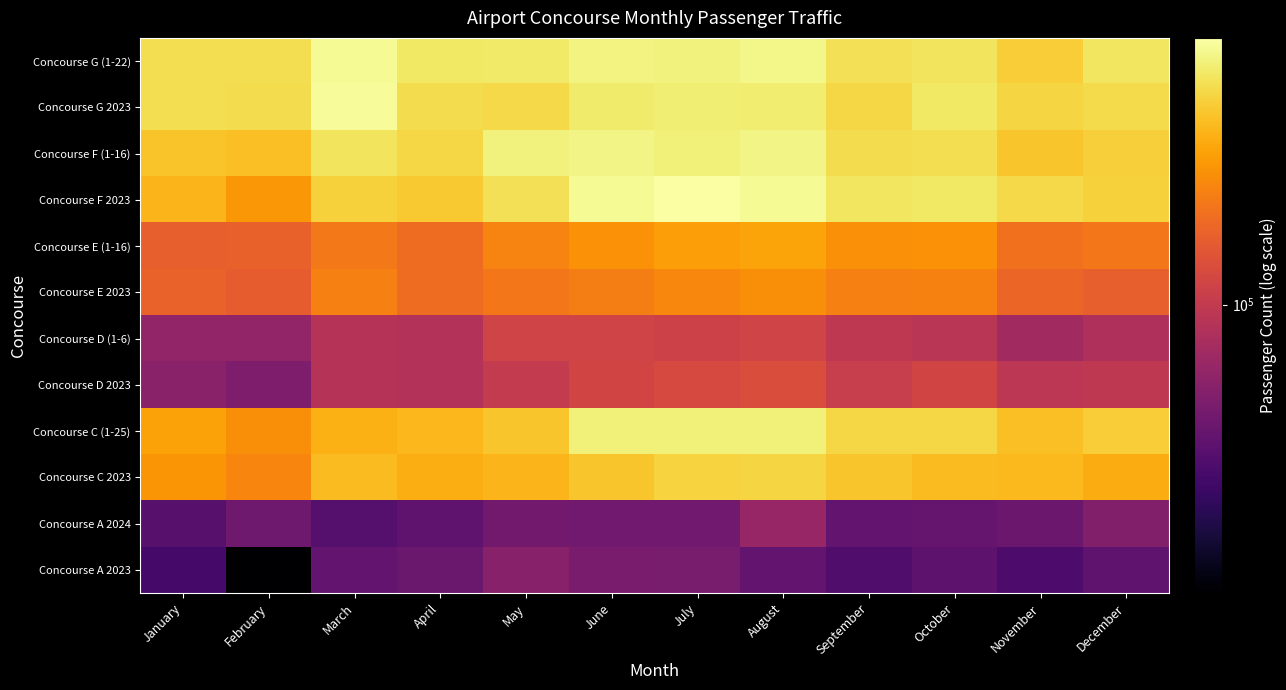

Reading left to right, list all the values displayed in this chart.

Concourse G (1-22): January=309472	February=307890	March=374005	April=328538	May=330247	June=353857	July=348081	August=362558	September=312175	October=319898	November=279021	December=324994
Concourse G 2023: January=310229	February=304710	March=379652	April=304622	May=299137	June=333469	July=343674	August=339586	September=296401	October=326955	November=293915	December=302688
Concourse F (1-16): January=263894	February=260126	March=320992	April=297451	May=350645	June=356312	July=344664	August=358921	September=304713	October=310089	November=267909	December=283117
Concourse F 2023: January=244325	February=205454	March=286865	April=273974	May=311811	June=371819	July=392900	August=374162	September=323444	October=326737	November=297896	December=286104
Concourse E (1-16): January=142258	February=143544	March=168786	April=154946	May=182172	June=198918	July=213508	August=220932	September=195457	October=198720	November=159976	December=168479
Concourse E 2023: January=145916	February=138291	March=178320	April=155328	May=167553	June=176176	July=185456	August=193798	September=177953	October=180090	November=148906	December=141603
Concourse D (1-6): January=70710	February=70142	March=90641	April=88892	May=111171	June=110944	July=109328	August=111487	September=96962	October=94284	November=78909	December=86844
Concourse D 2023: January=66473	February=60981	March=90725	April=88964	May=100811	June=112634	July=118014	August=121765	September=104536	October=111835	November=95167	December=96898
Concourse C (1-25): January=219931	February=194562	March=236077	April=247037	May=268345	June=345420	July=346500	August=344050	September=297191	October=295141	November=258696	December=278419
Concourse C 2023: January=201907	February=183976	March=254448	April=235379	May=244040	June=266984	July=289012	August=291760	September=266678	October=253365	November=249418	December=232287
Concourse A 2024: January=46979	February=55416	March=46429	April=49992	May=56264	June=55730	July=55780	August=73152	September=51290	October=51790	November=54208	December=63286
Concourse A 2023: January=41278	February=22790	March=50857	April=53274	May=65401	June=59818	July=58954	August=51113	September=44775	October=49054	November=43783	December=49478